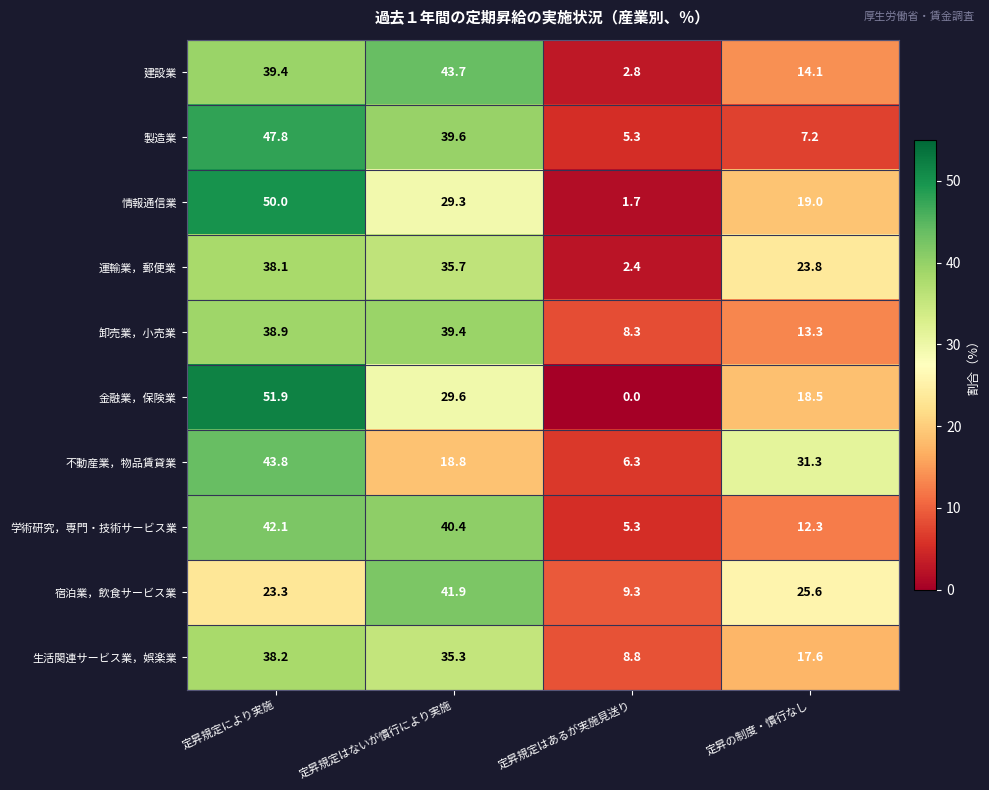

How many data points in 製造業 are above 39?

2